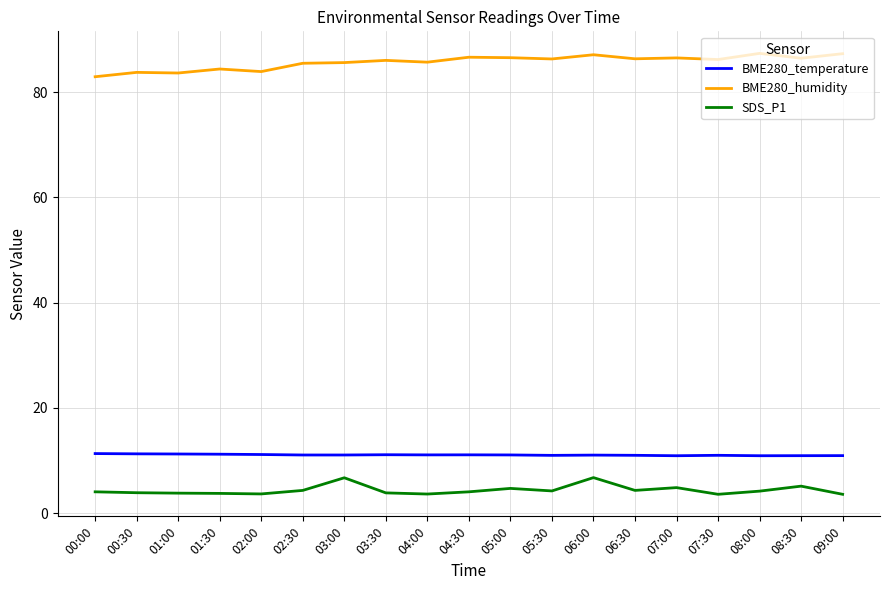

What is the minimum value shown in the chart?

3.6